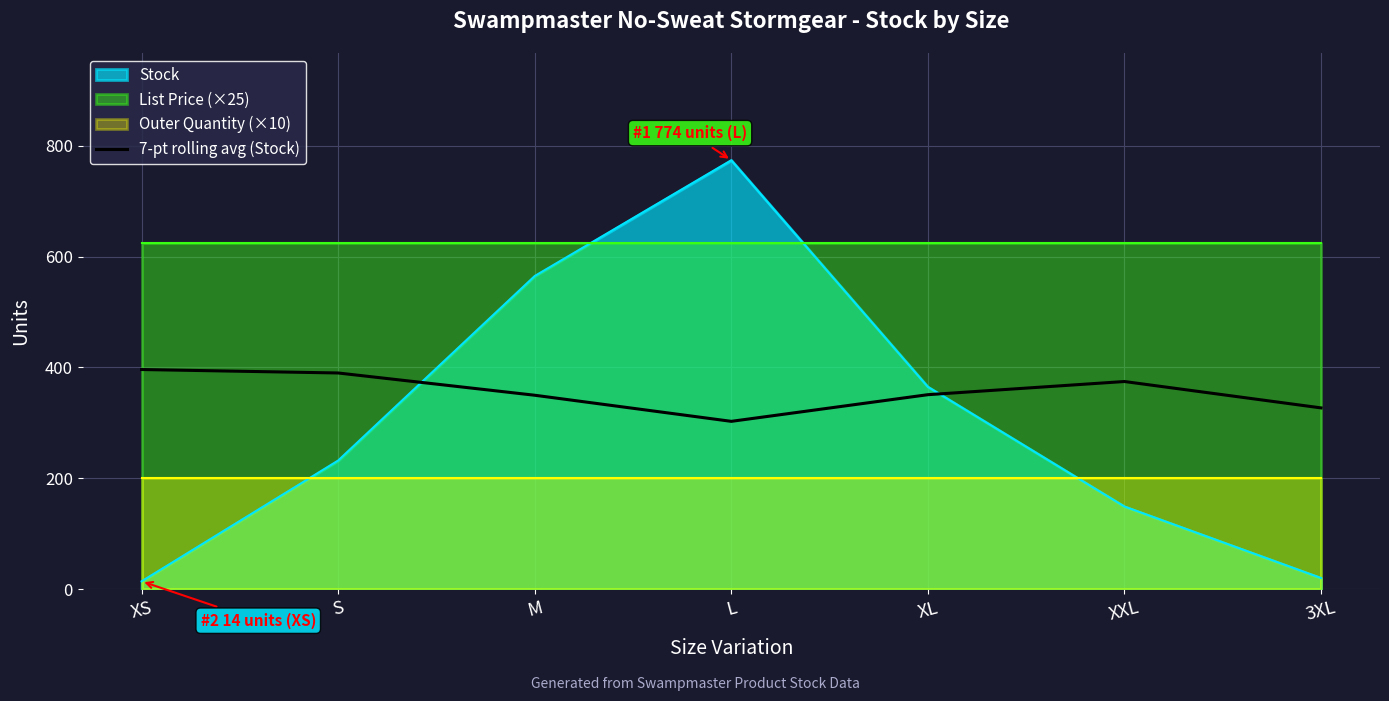

Which category has the highest value in the Stock series?

L